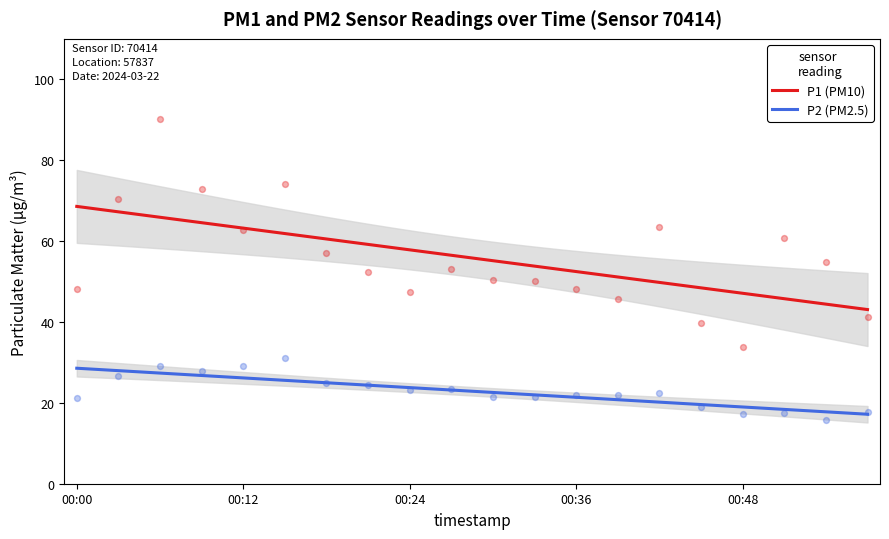

Which series contains the highest Y value?

P1